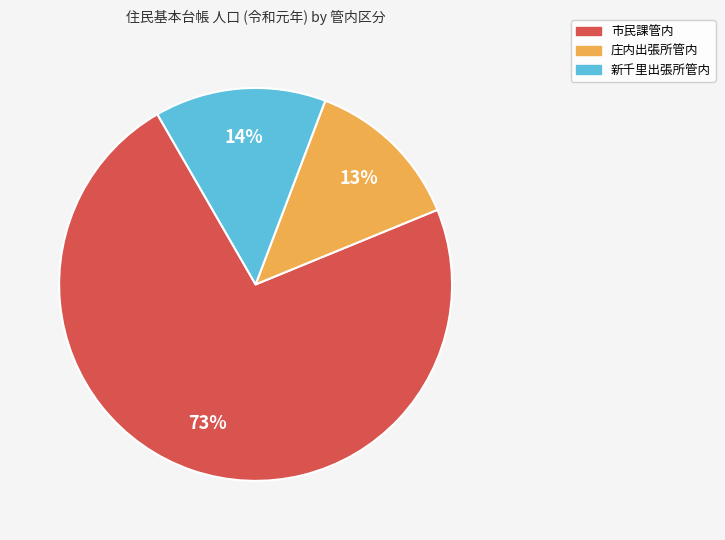

Do 新千里出張所管内 and 市民課管内 together represent more than half of the pie?

Yes